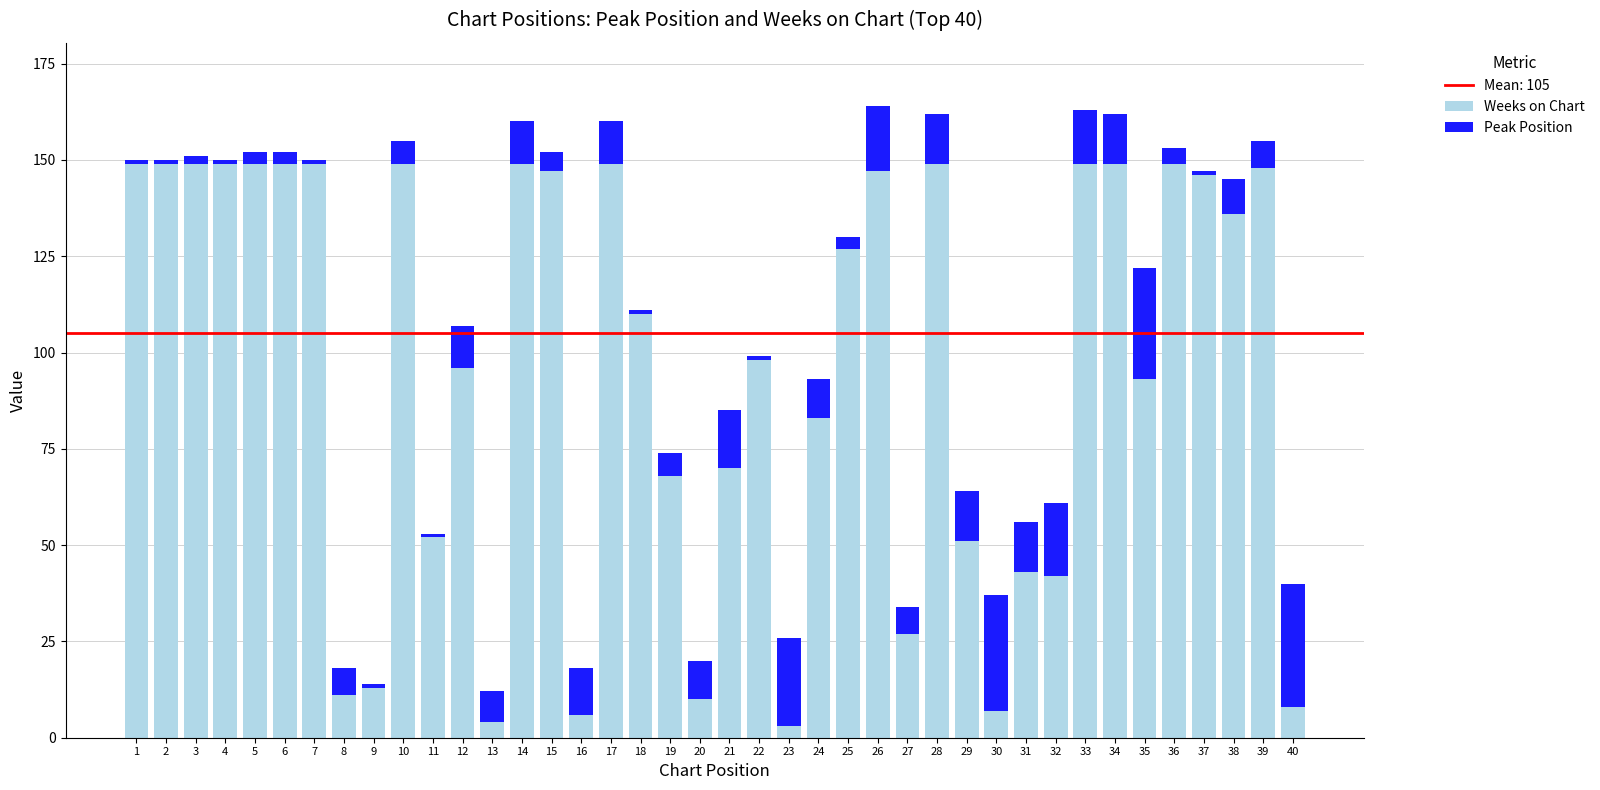

What is the value of the Weeks on Chart bar at the 34th from the left?

149